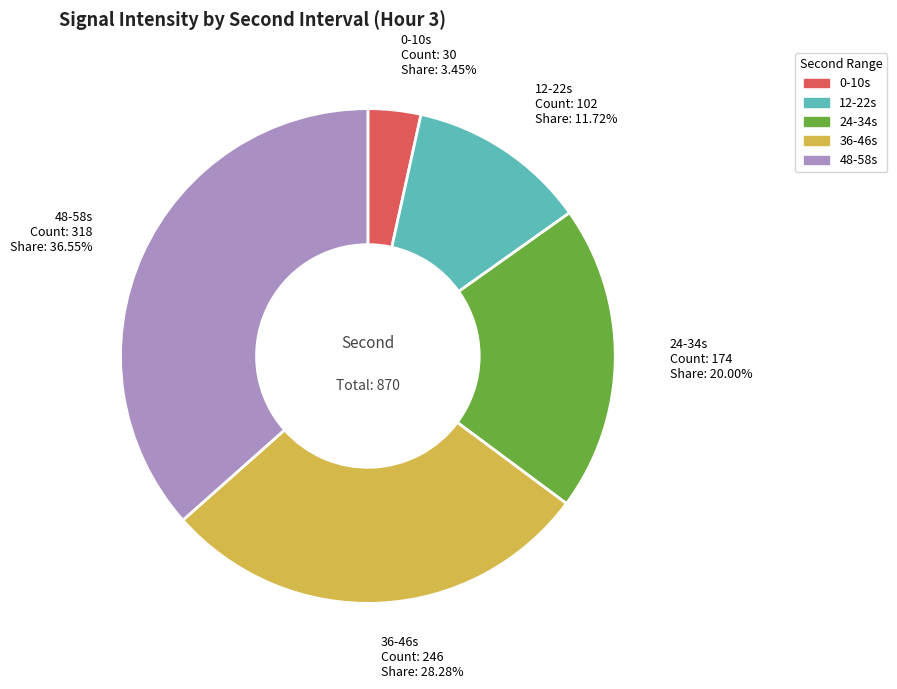

Which has a higher value, 36-46s or 24-34s?

36-46s